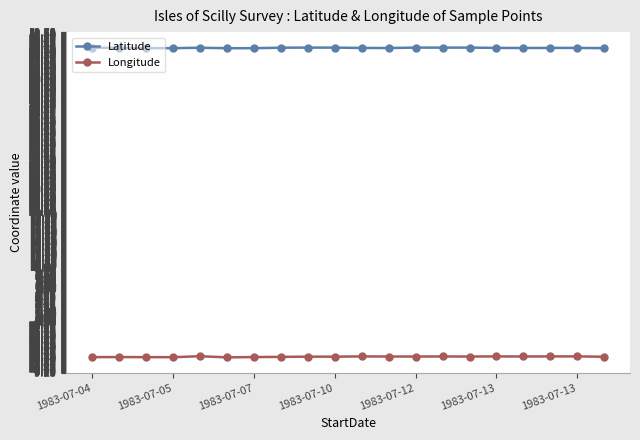

What is the value of the Longitude point at the 17th from the left?

-6.3